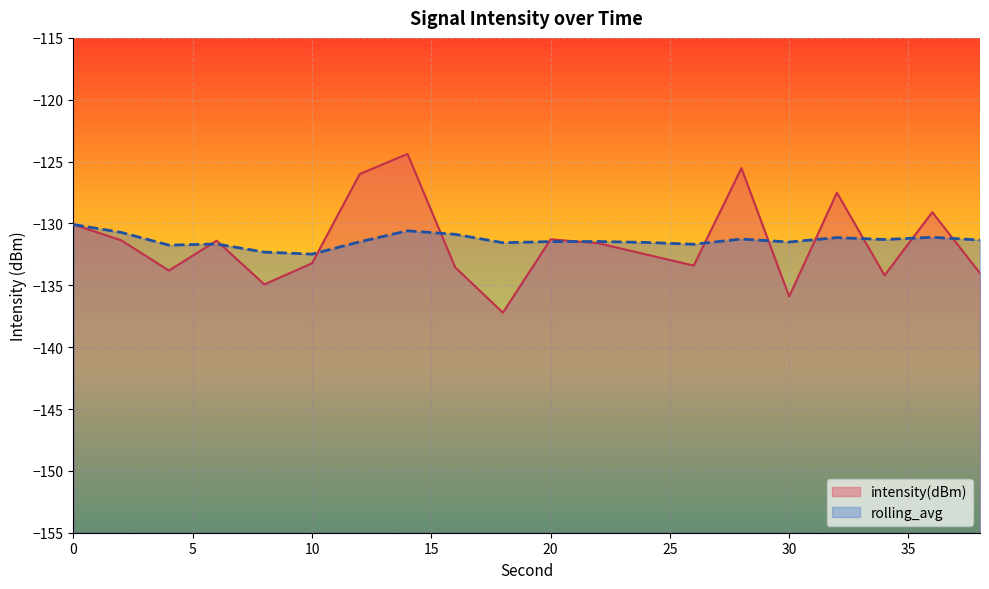

How many interior local valleys does the rolling_avg series have?

6